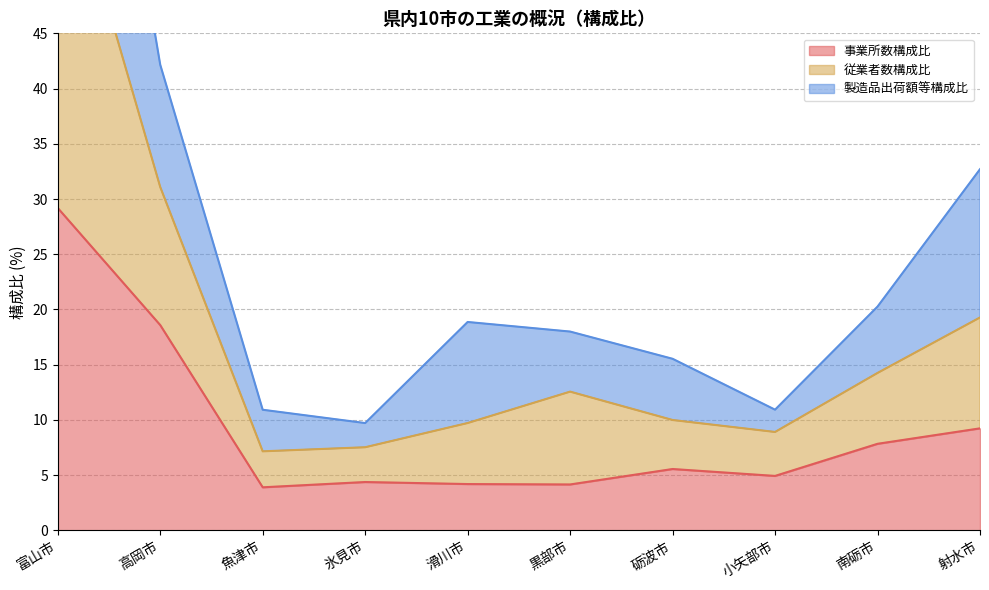

The value of 事業所数構成比 at 砺波市 is 2.2. True or false?

False